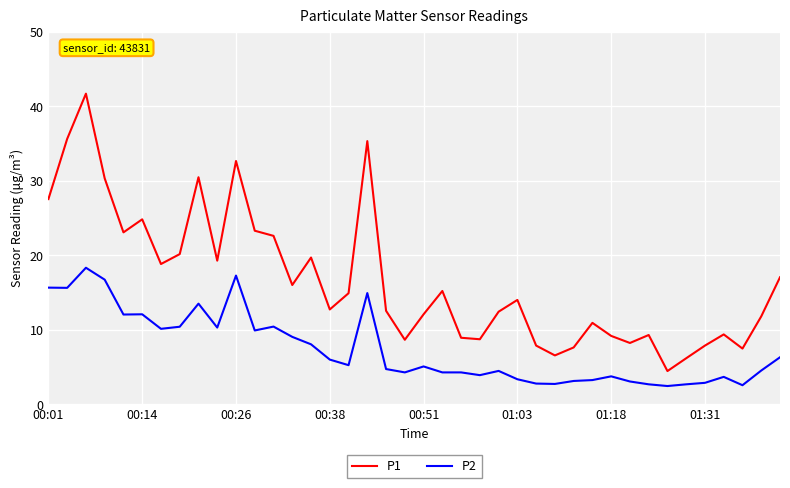

Rank the series by their maximum value, from highest to lowest.

P1, P2